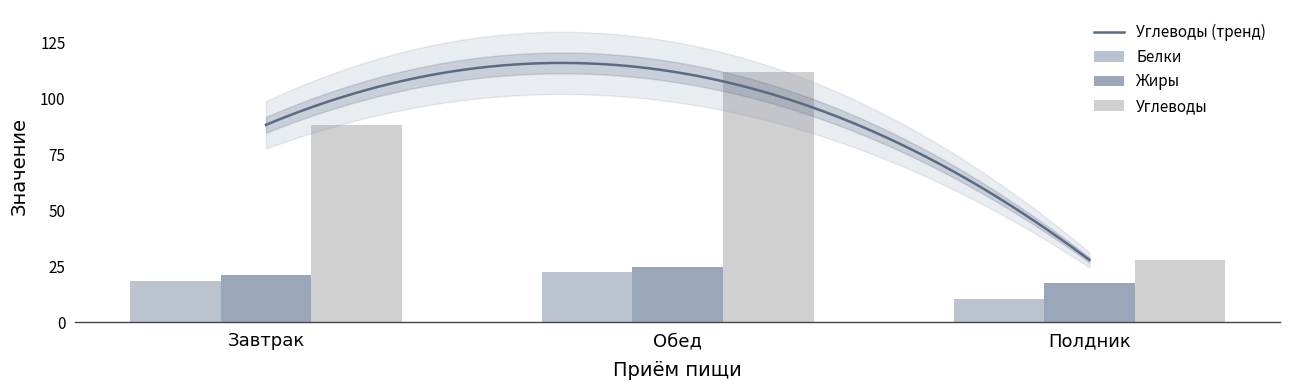

How many bars are there in each group?

3